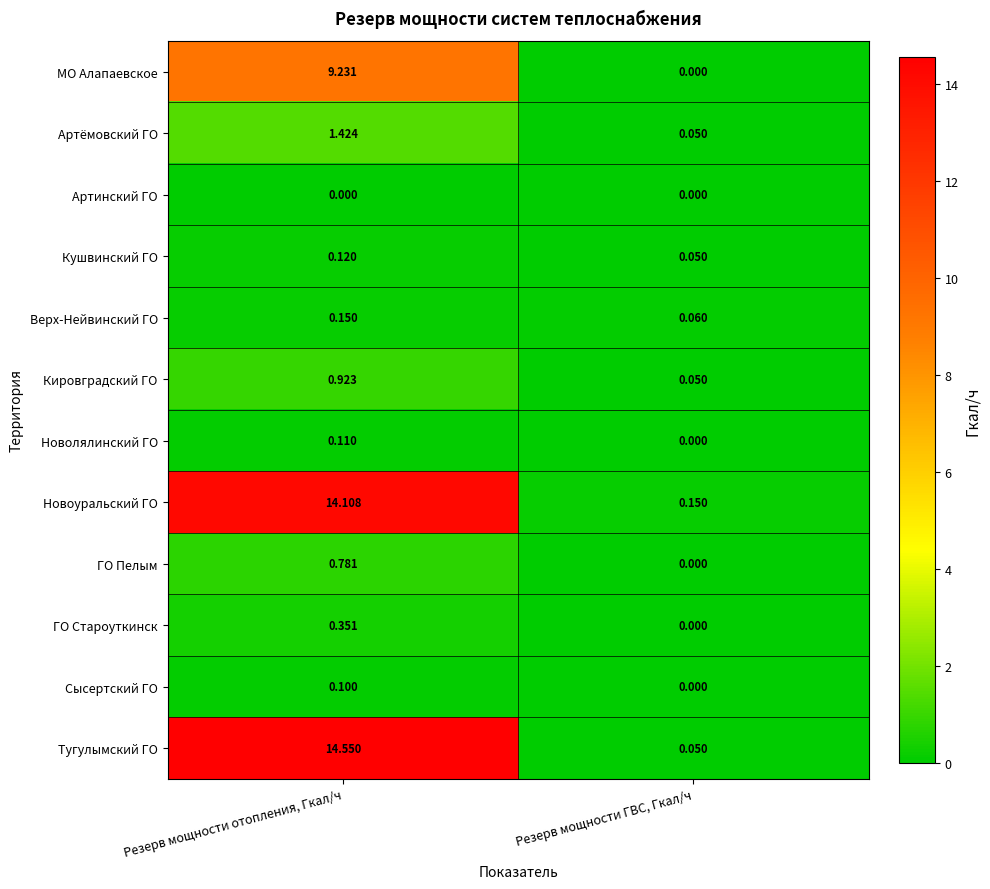

Which series has the widest spread of values?

Тугулымский ГО